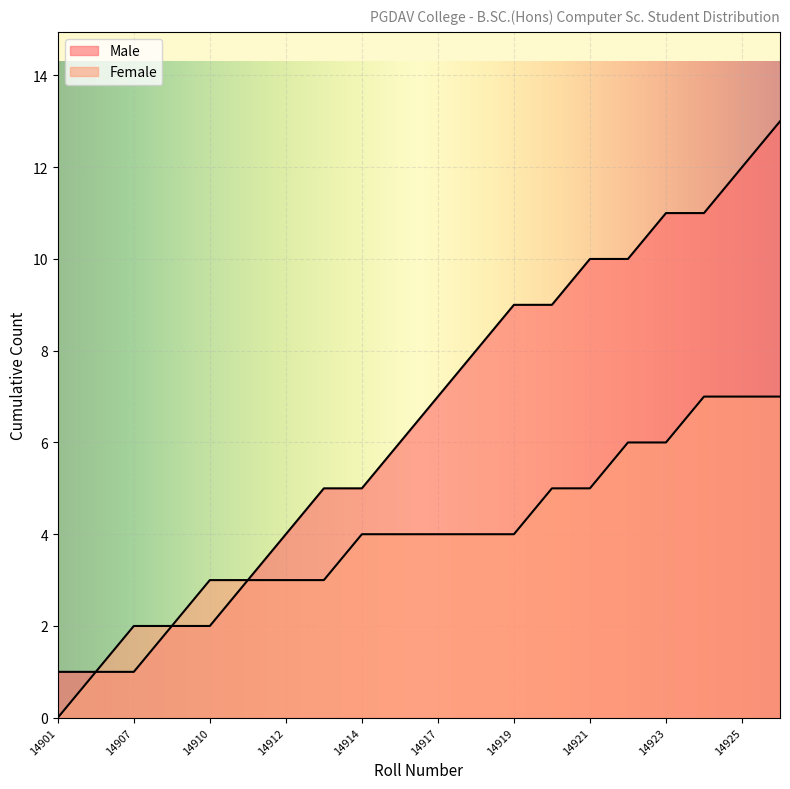

What is the difference between the maximum and minimum values?

12